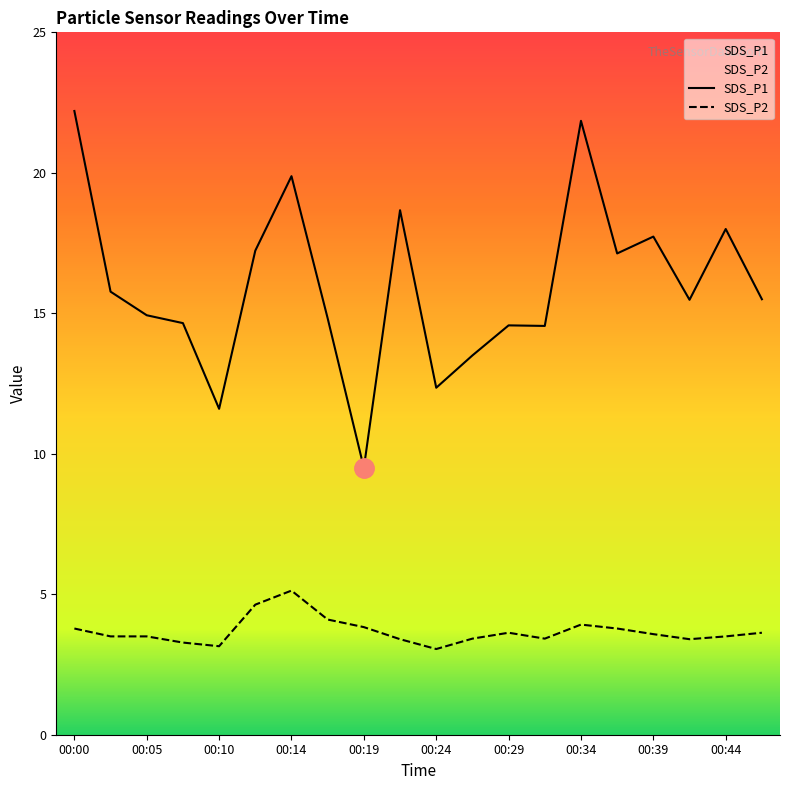

What are all the series names shown in the legend?

SDS_P1, SDS_P2